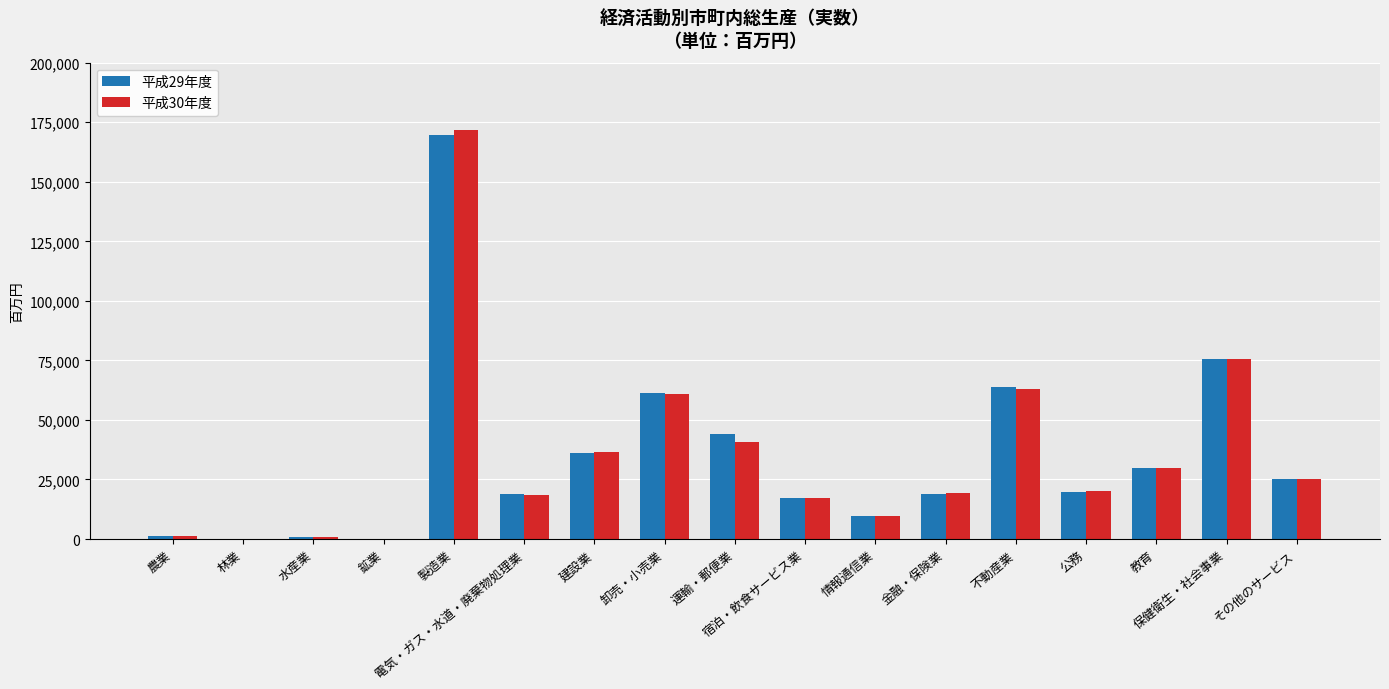

At which category is the sum across all series the highest?

製造業